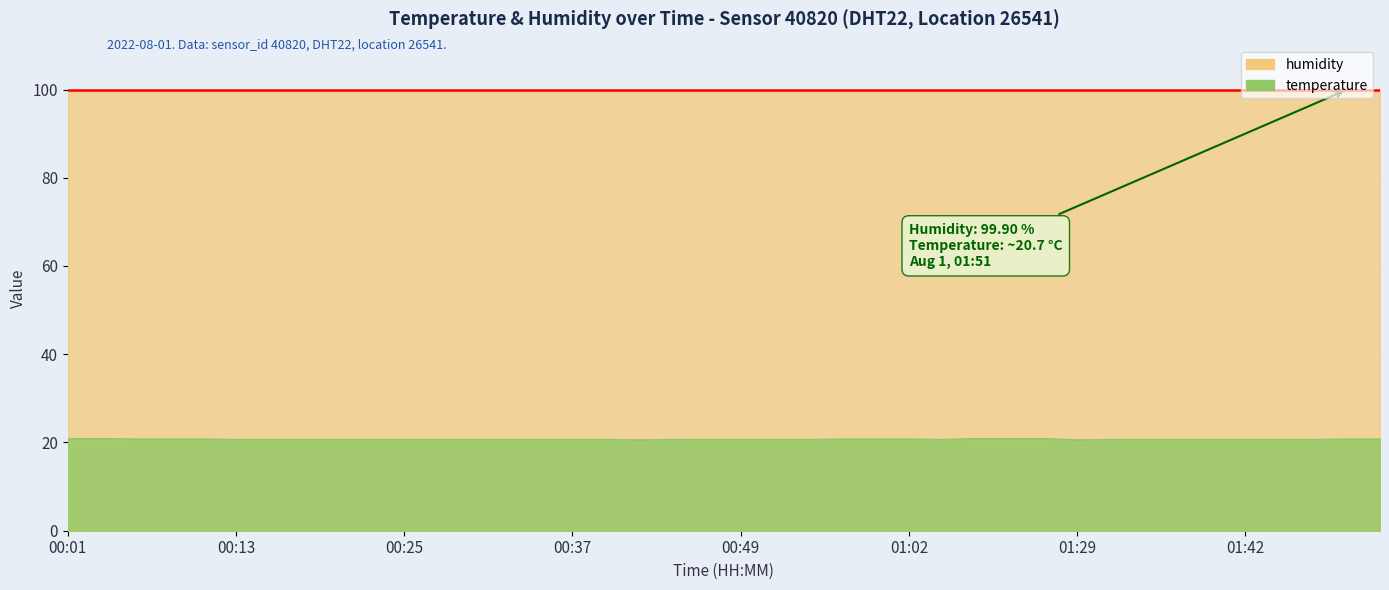

List the labels in order of value, largest first.

00:01, 00:03, 01:09, 01:17, 01:20, 00:06, 00:08, 00:10, 00:57, 00:59, 01:02, 01:49, 01:51, 00:13, 00:15, 00:18, 00:20, 00:23, 00:25, 00:27, 00:30, 00:32, 00:35, 00:37, 00:40, 00:45, 00:47, 00:49, 00:52, 00:54, 01:04, 01:32, 01:34, 01:37, 01:39, 01:42, 01:44, 01:47, 00:42, 01:29